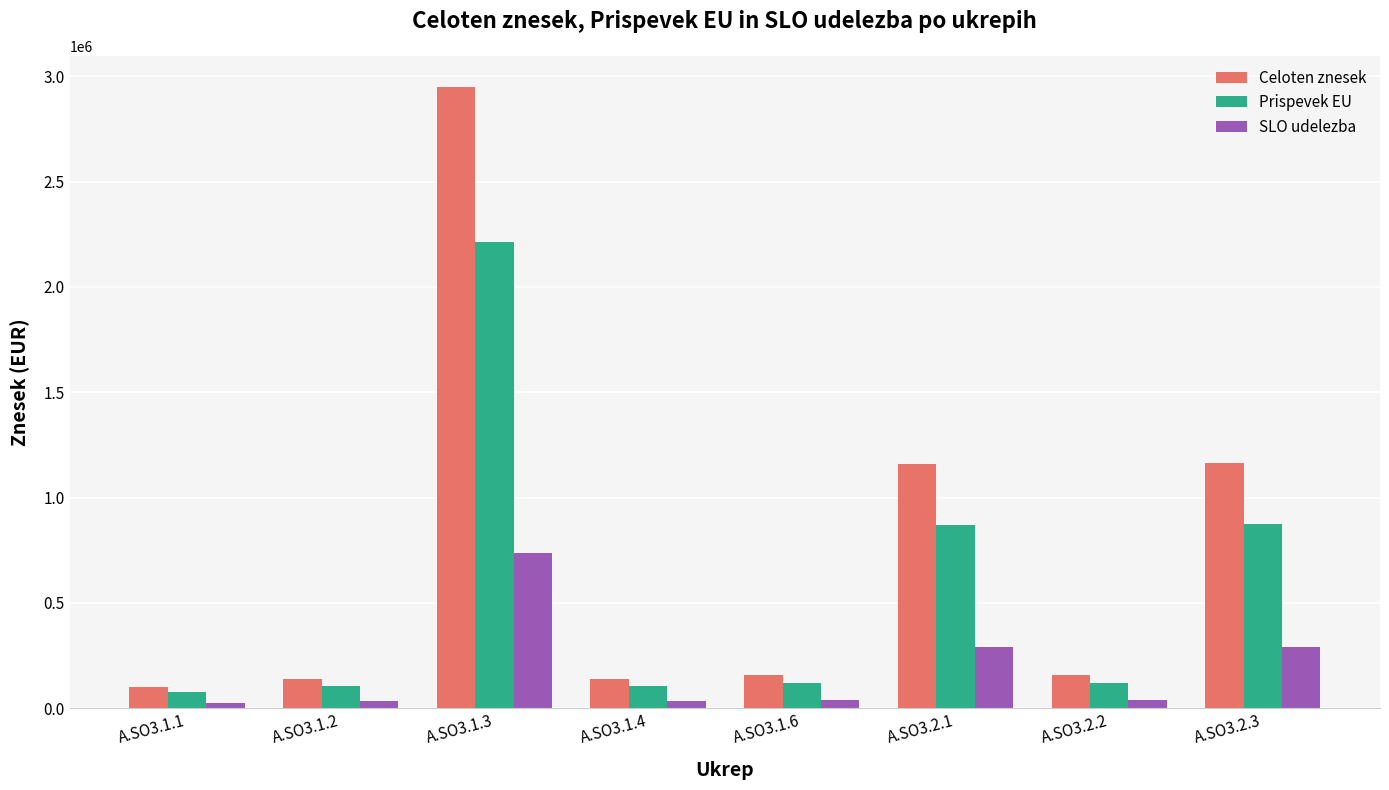

At which label does Prispevek EU first exceed 120203?

A.SO3.1.3